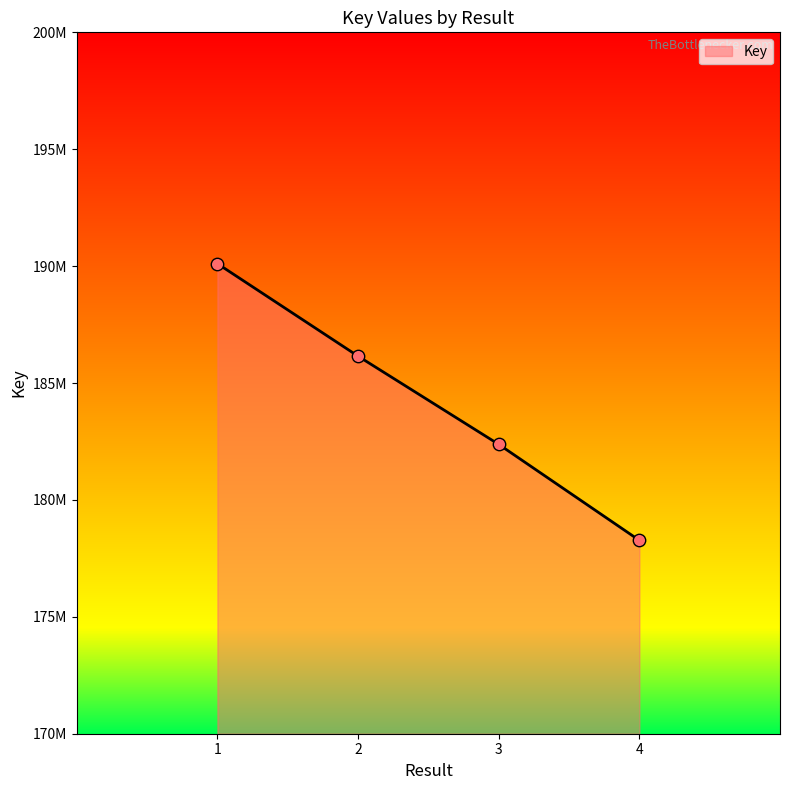

Does the chart have visible grid lines?

No